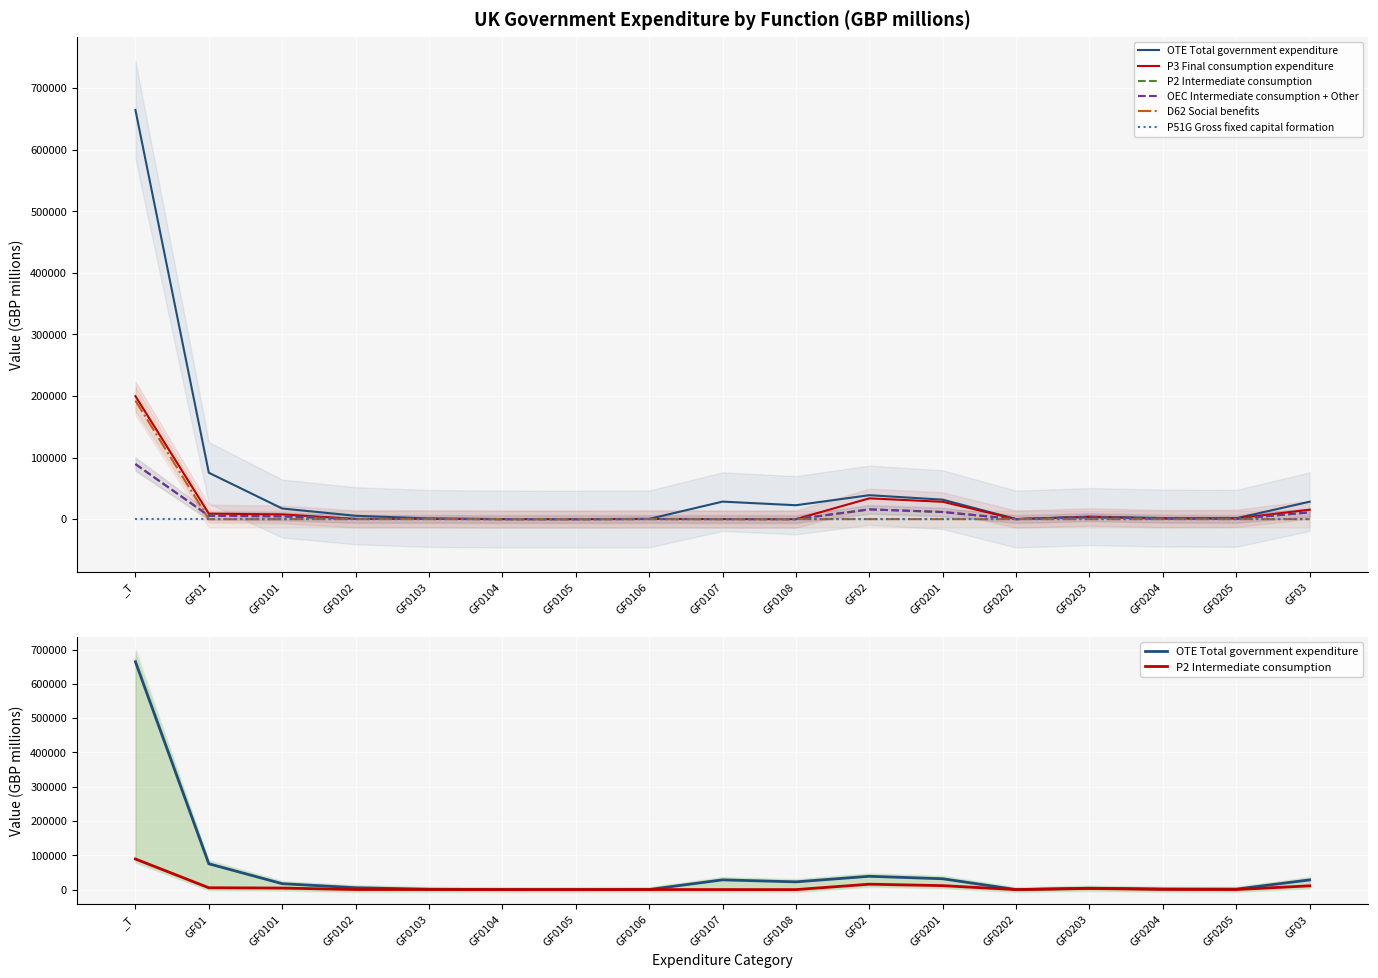

The value of P2 Intermediate consumption at GF0106 is 185. True or false?

True